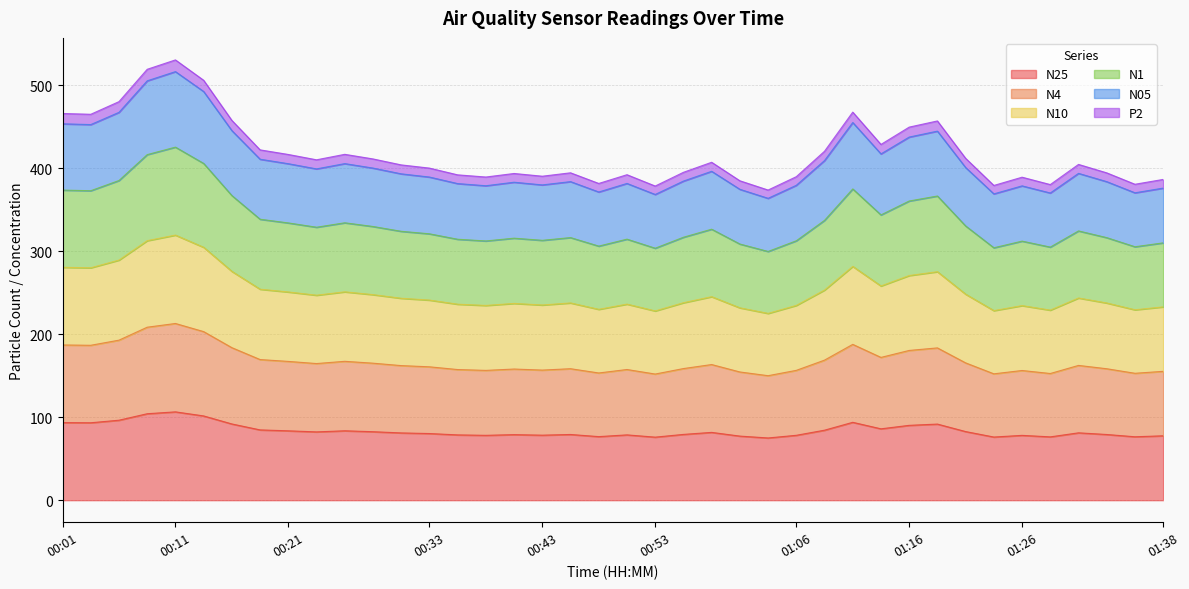

What is the minimum value shown in the chart?

75.0